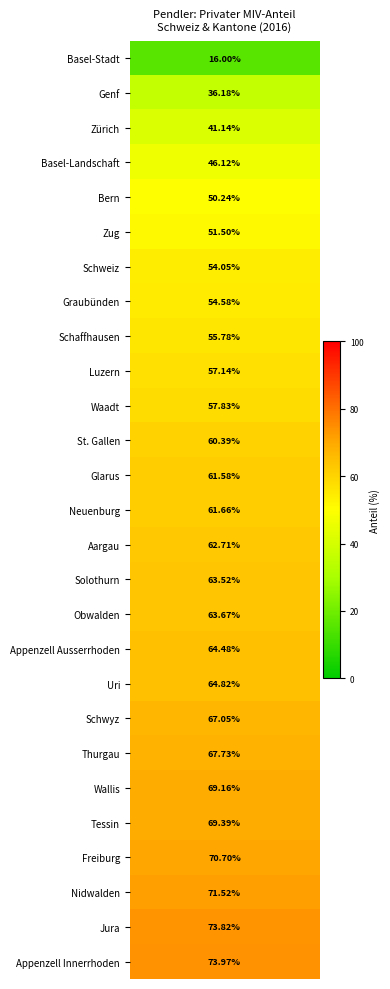

List the labels in order of value, largest first.

Appenzell Innerrhoden, Jura, Nidwalden, Freiburg, Tessin, Wallis, Thurgau, Schwyz, Uri, Appenzell Ausserrhoden, Obwalden, Solothurn, Aargau, Neuenburg, Glarus, St. Gallen, Waadt, Luzern, Schaffhausen, Graubünden, Schweiz, Zug, Bern, Basel-Landschaft, Zürich, Genf, Basel-Stadt